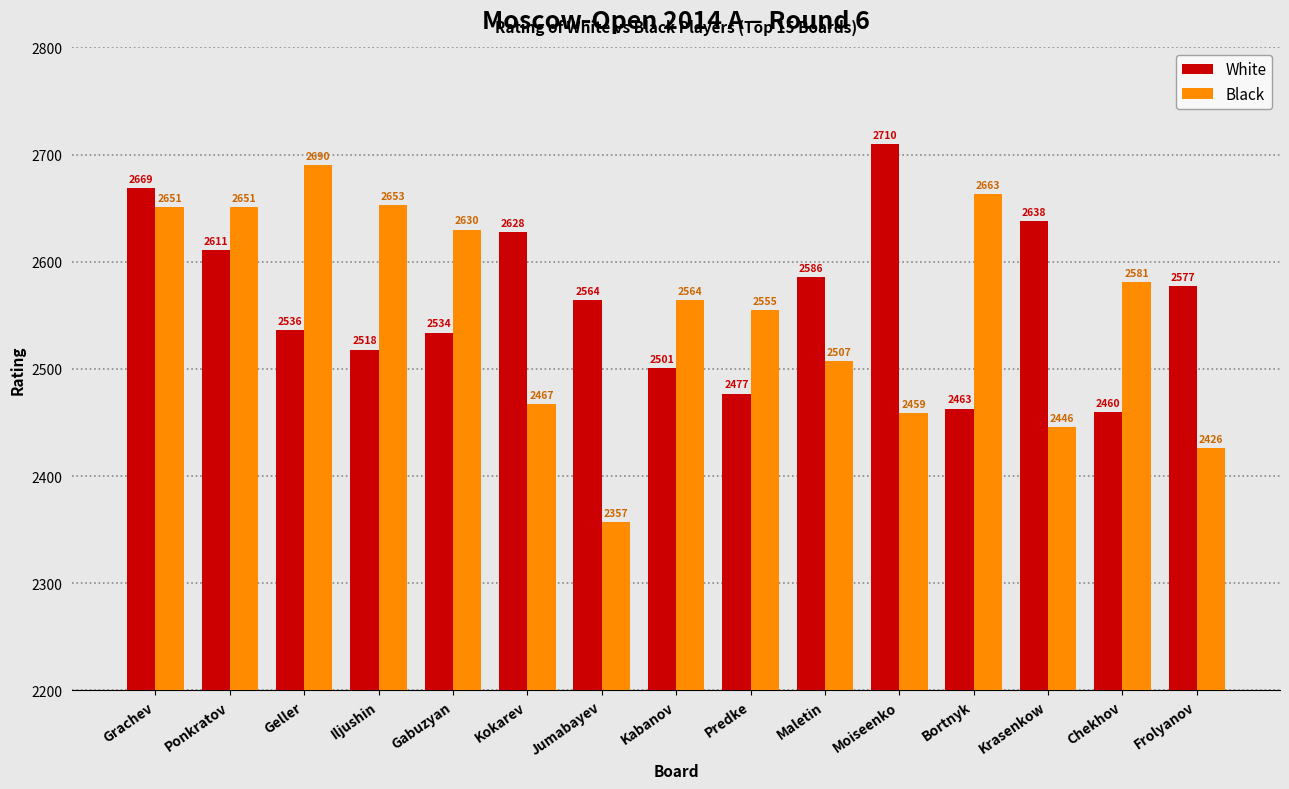

What position from the right is Kokarev?

10